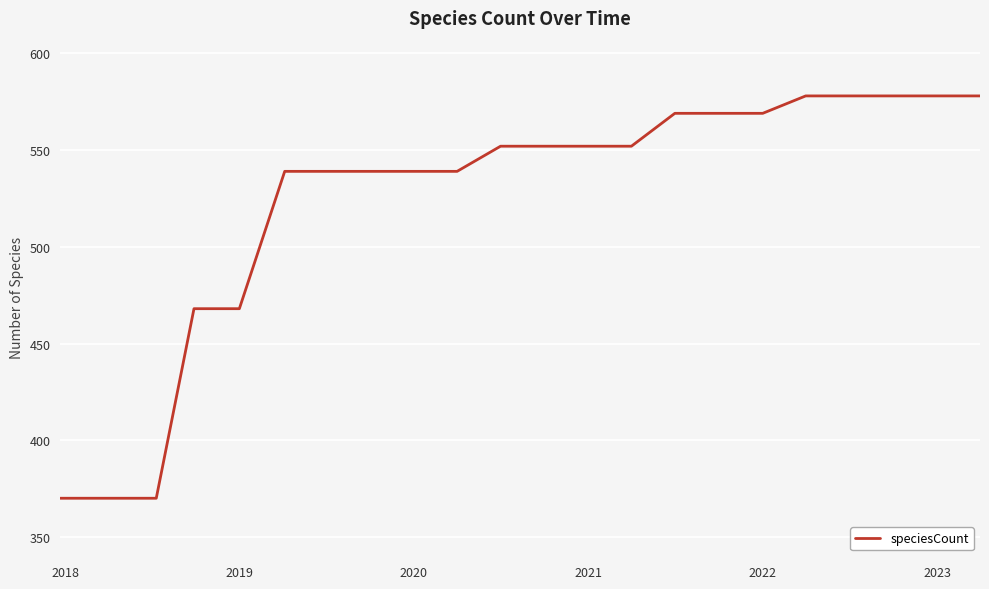

What is the maximum value shown in the chart?

578